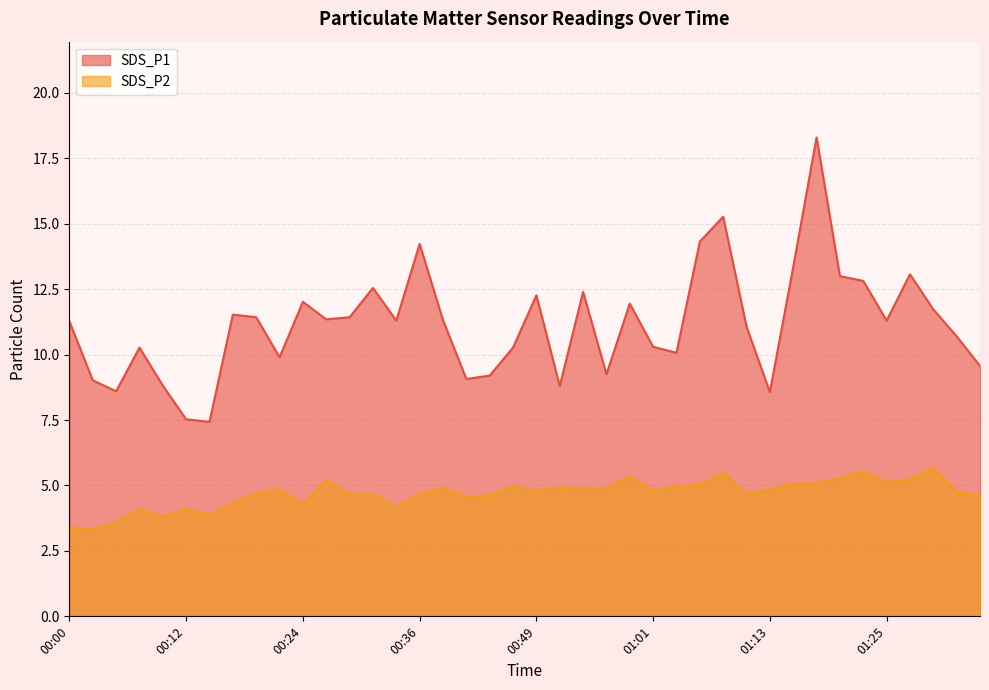

What position from the right is 00:22?

31